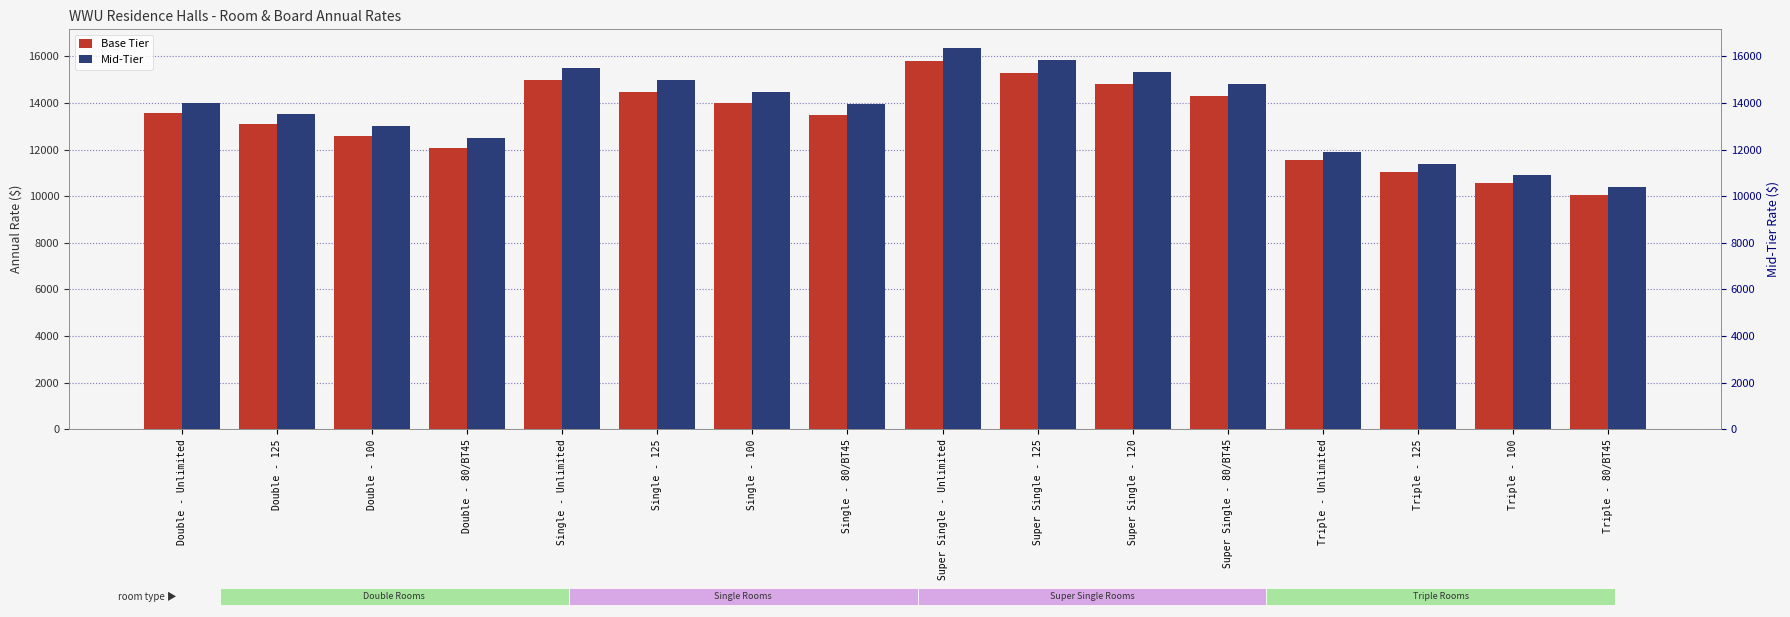

Between Triple - 125 and Double - 80/BT45, which is larger?

Double - 80/BT45